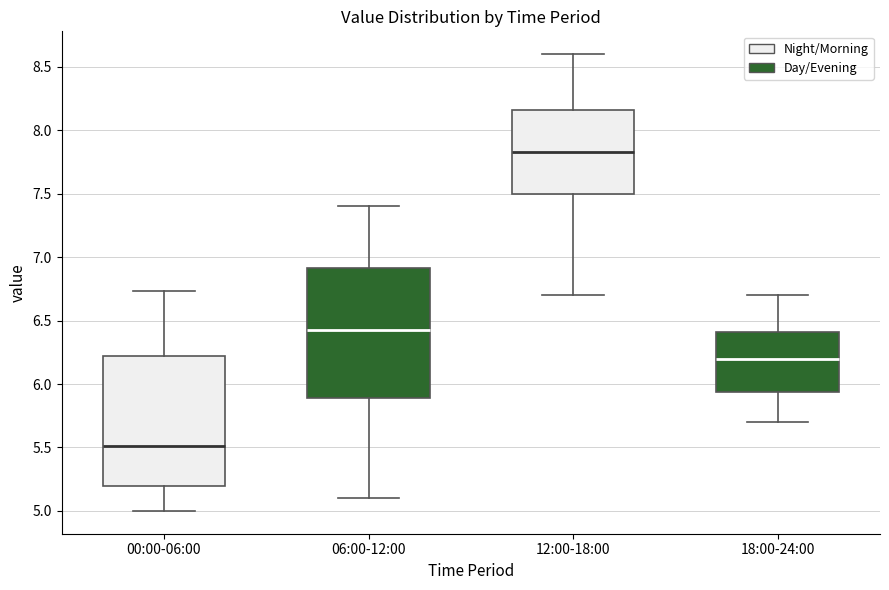

Which box has the highest median line?

12:00-18:00